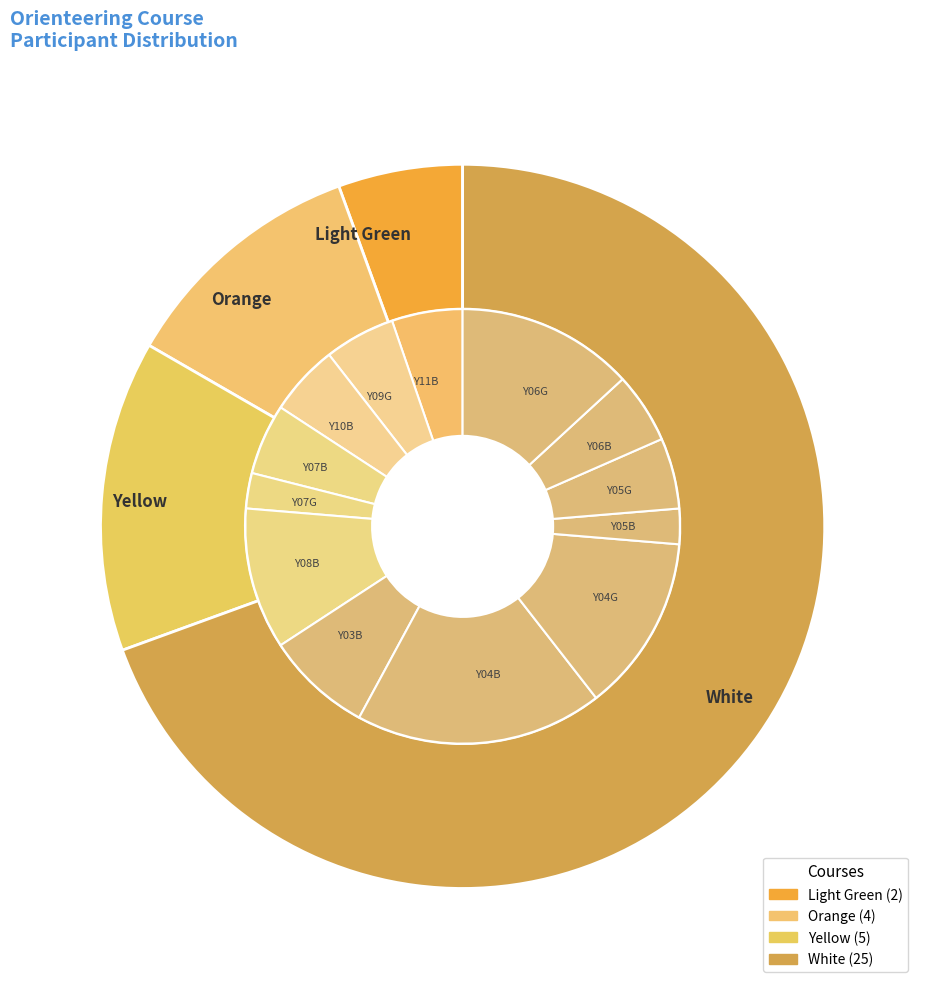

Which slice is the smallest?

Light Green